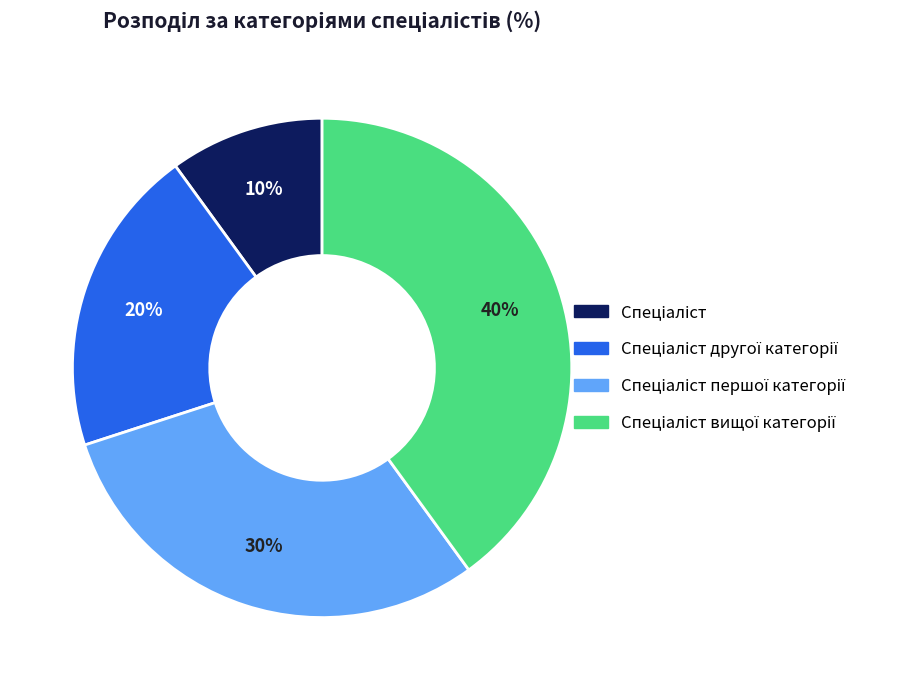

To the nearest percent, what is the average slice percentage?

25%